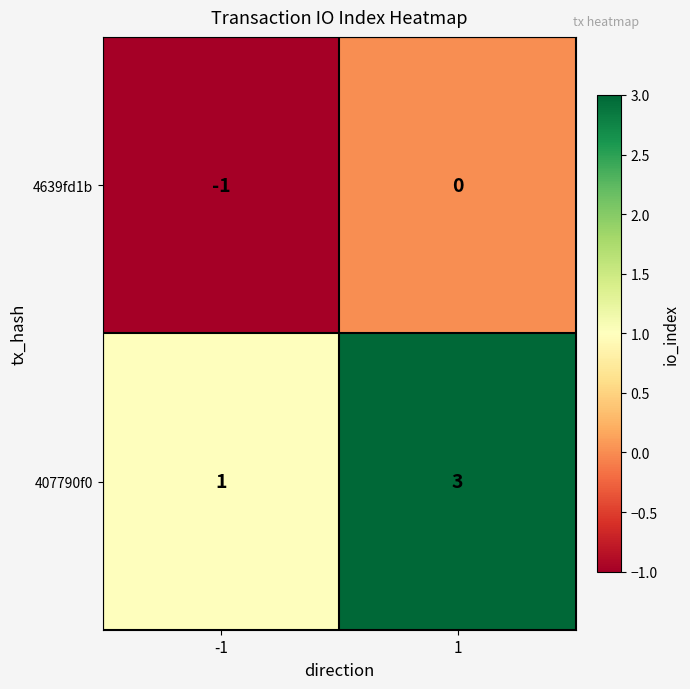

Which series has the widest spread of values?

407790f0